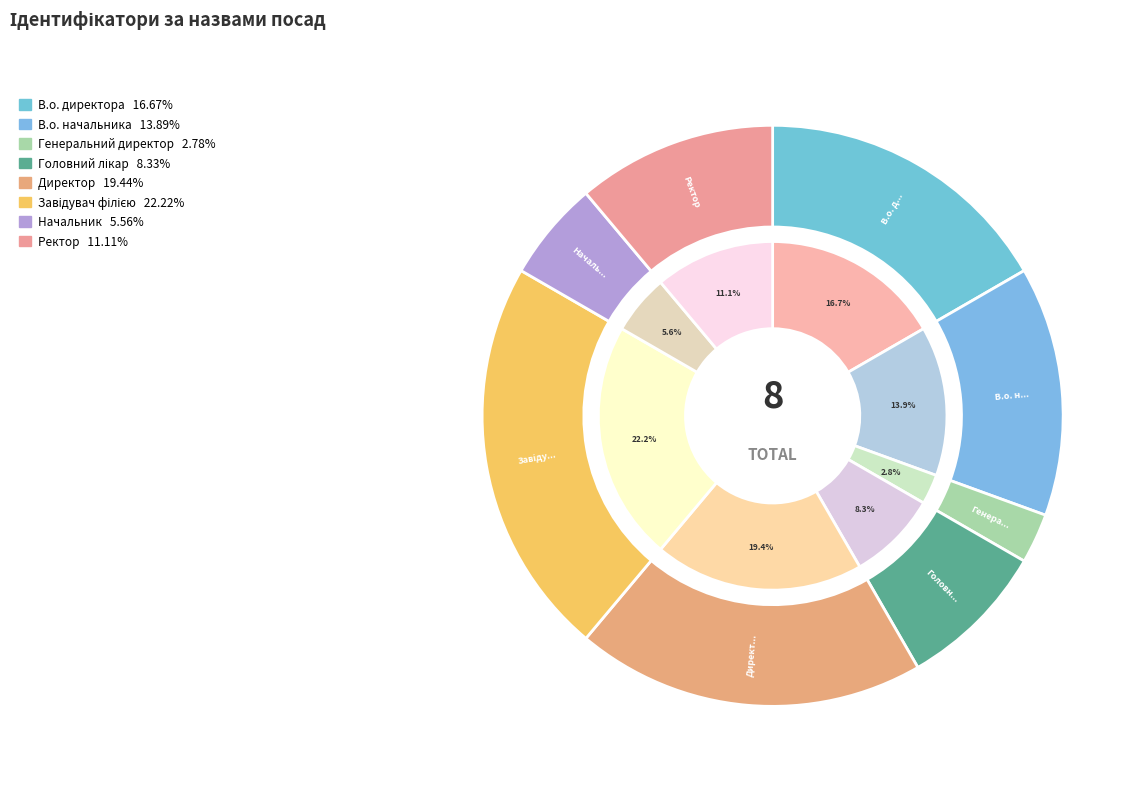

How many slices are in this pie chart?

8